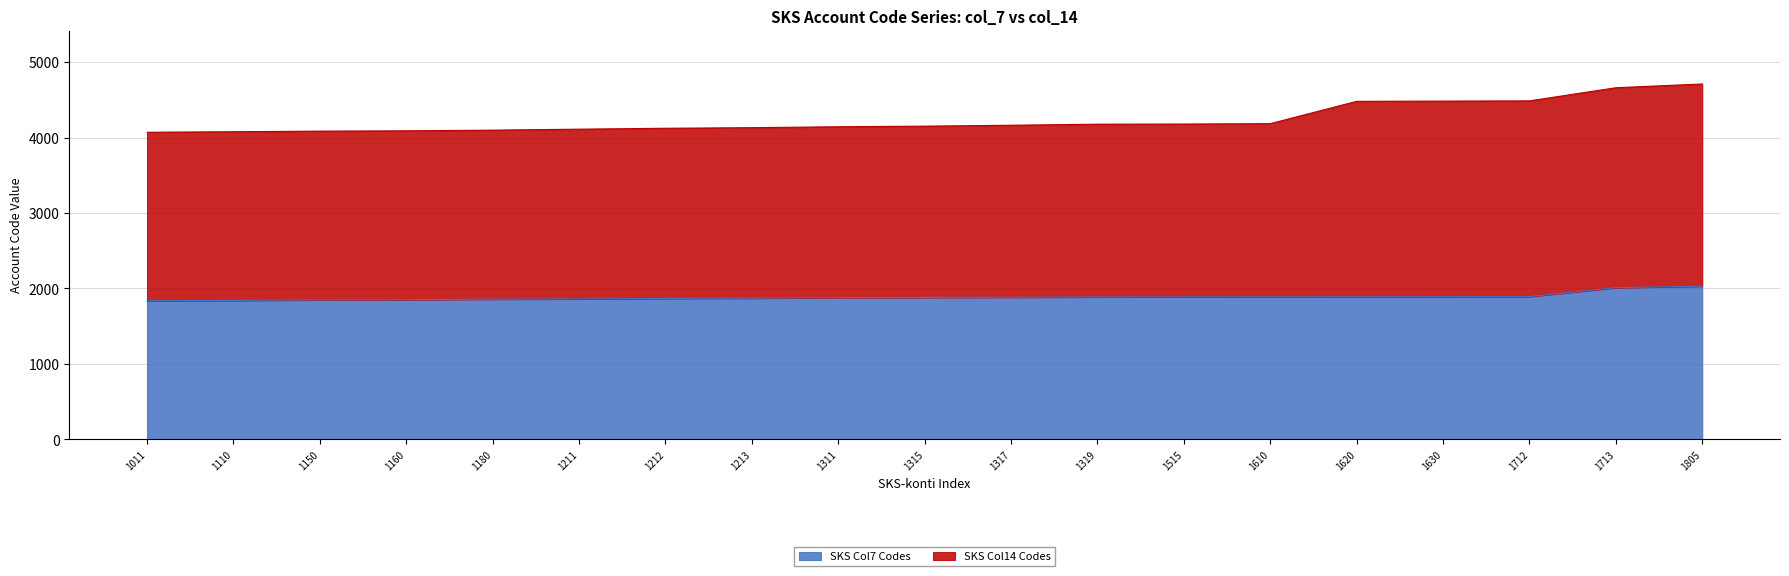

At which category is the sum across all series the highest?

1805